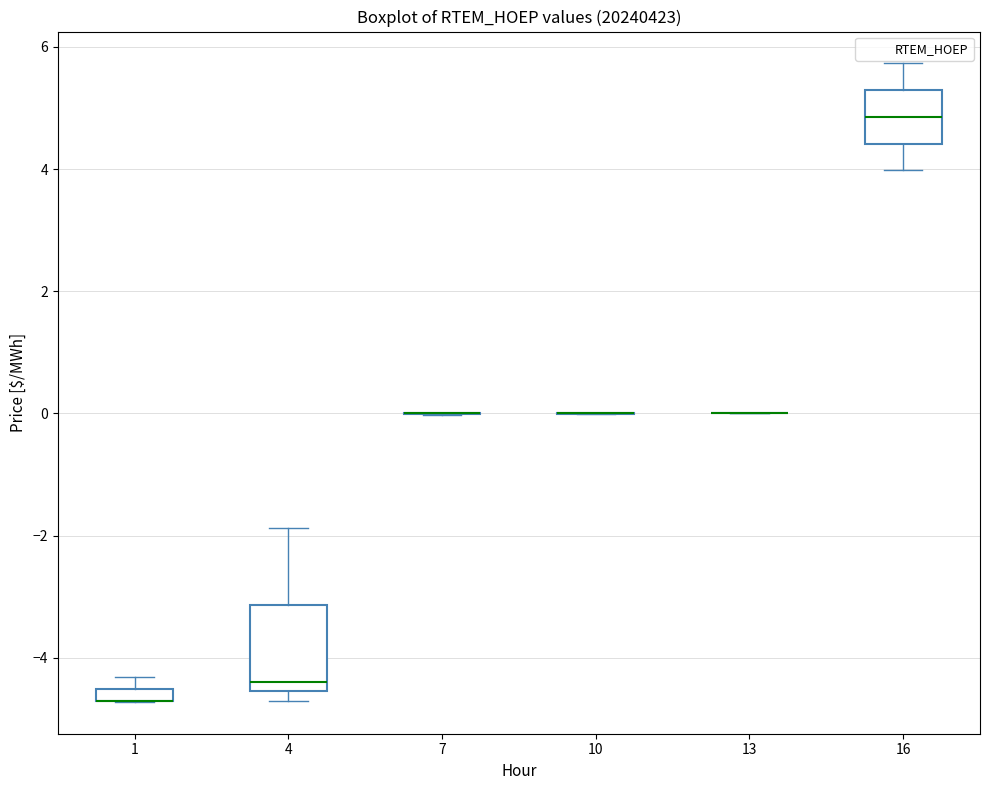

Which box is the tallest, from its lower edge to its upper edge?

4